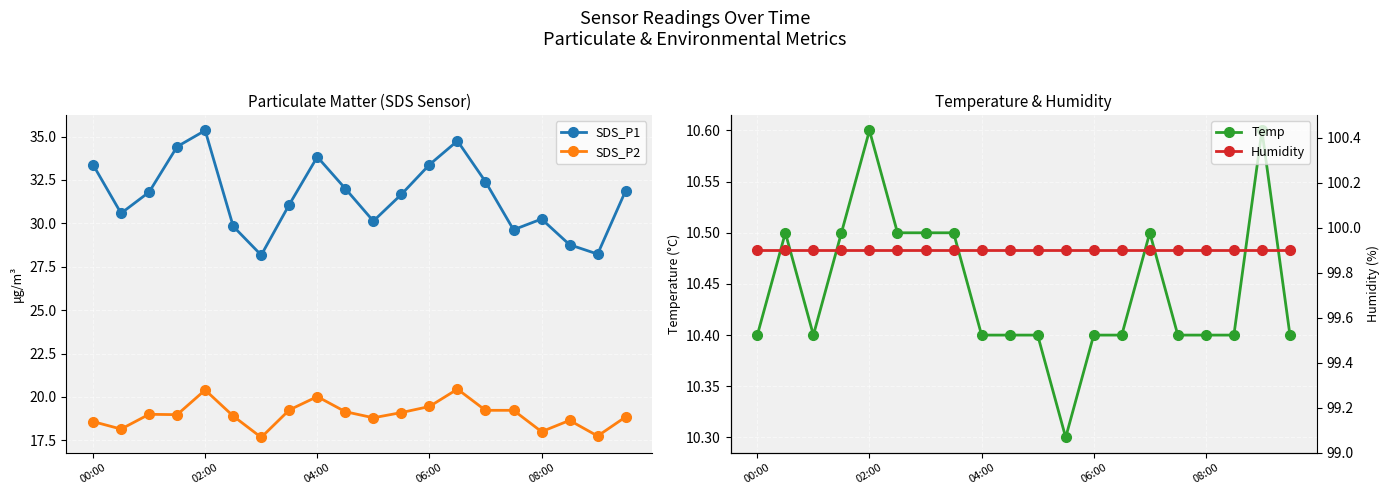

True or false: SDS_P1 and SDS_P2 intersect in this chart.

False